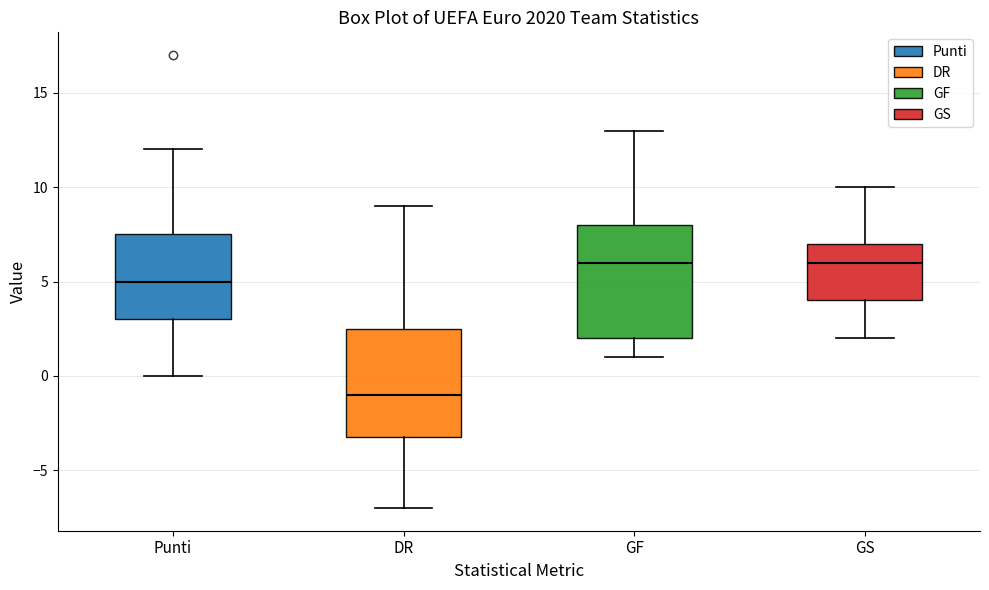

Where does the upper whisker of the box for GS end on the y-axis? The values are not printed on the chart, so give them approximately, as read against the axis.

10.0